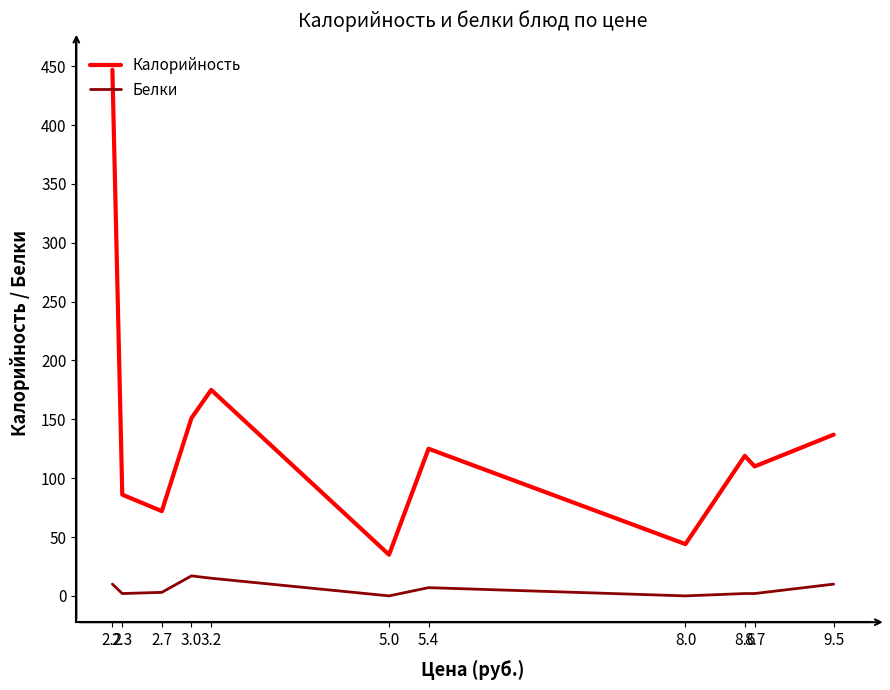

Rank the series by their maximum value, from highest to lowest.

Калорийность, Белки